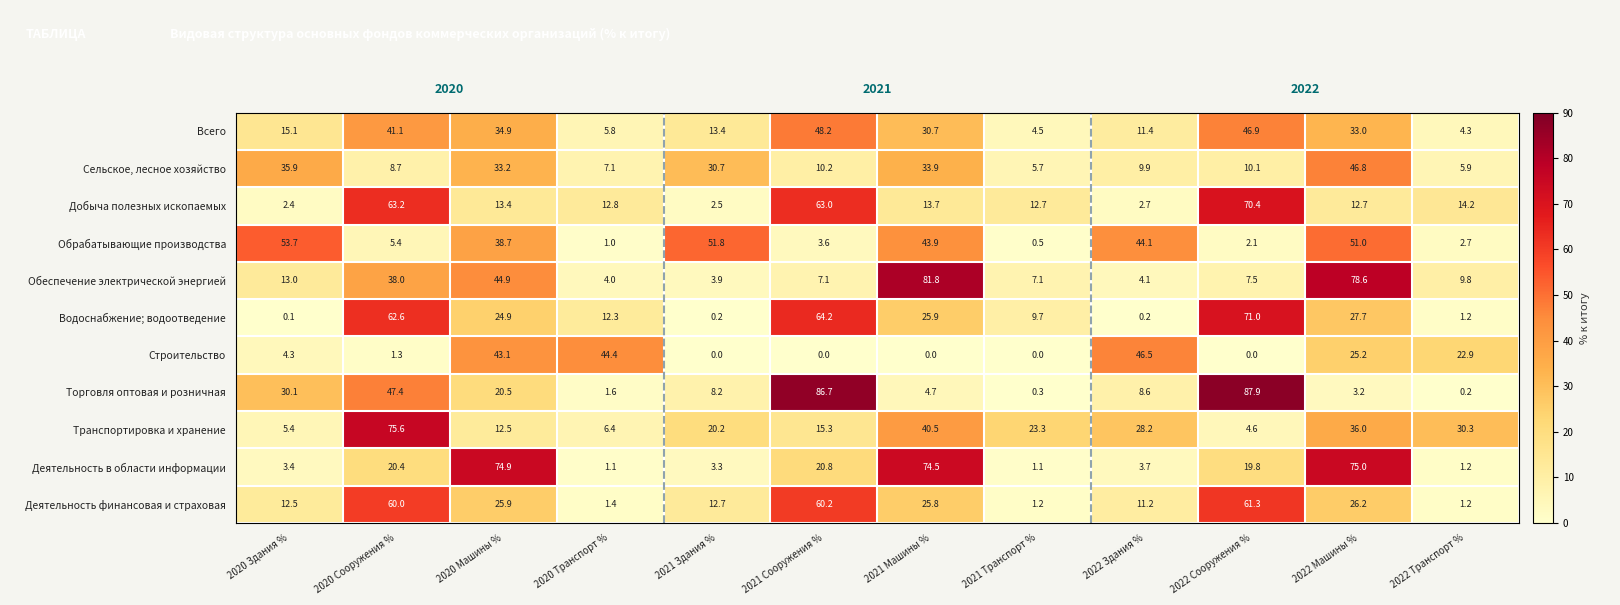

Which series has the largest total across all categories?

Водоснабжение; водоотведение